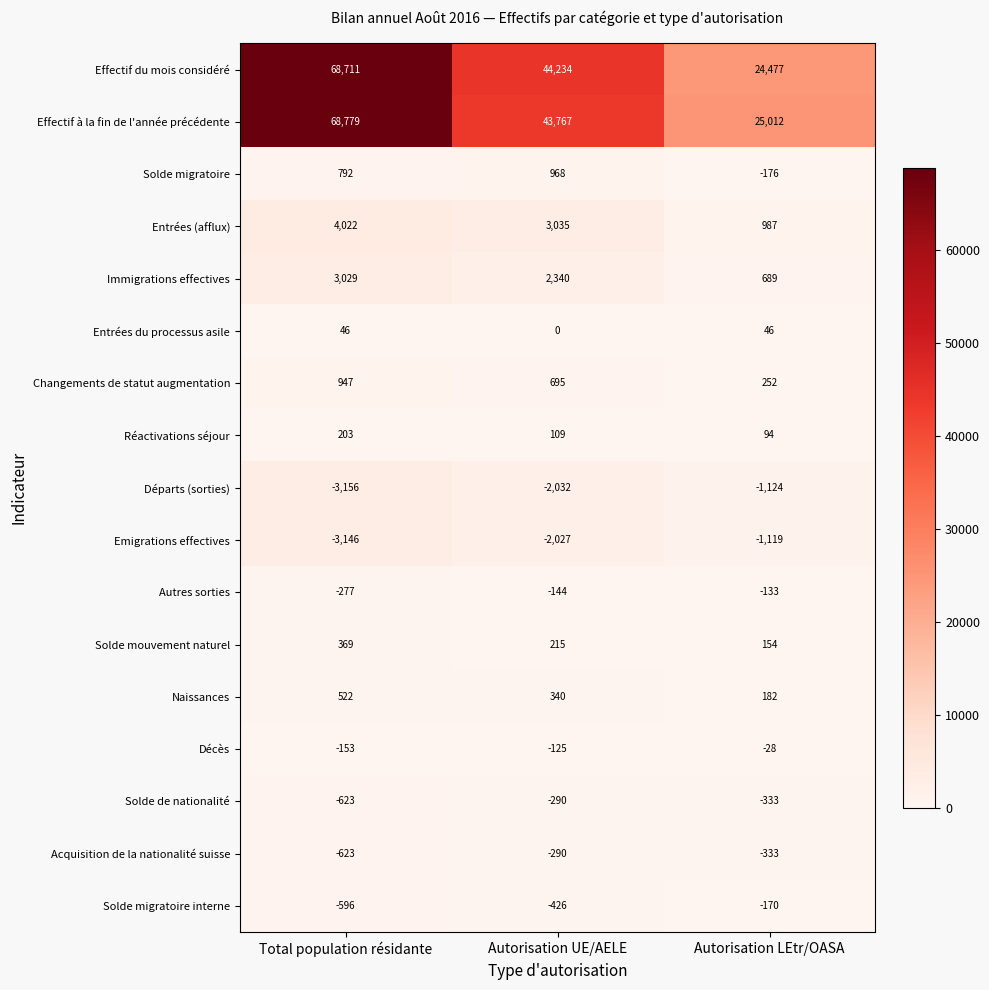

Rank the categories by Solde migratoire interne value from highest to lowest.

Autorisation LEtr/OASA, Autorisation UE/AELE, Total population résidante